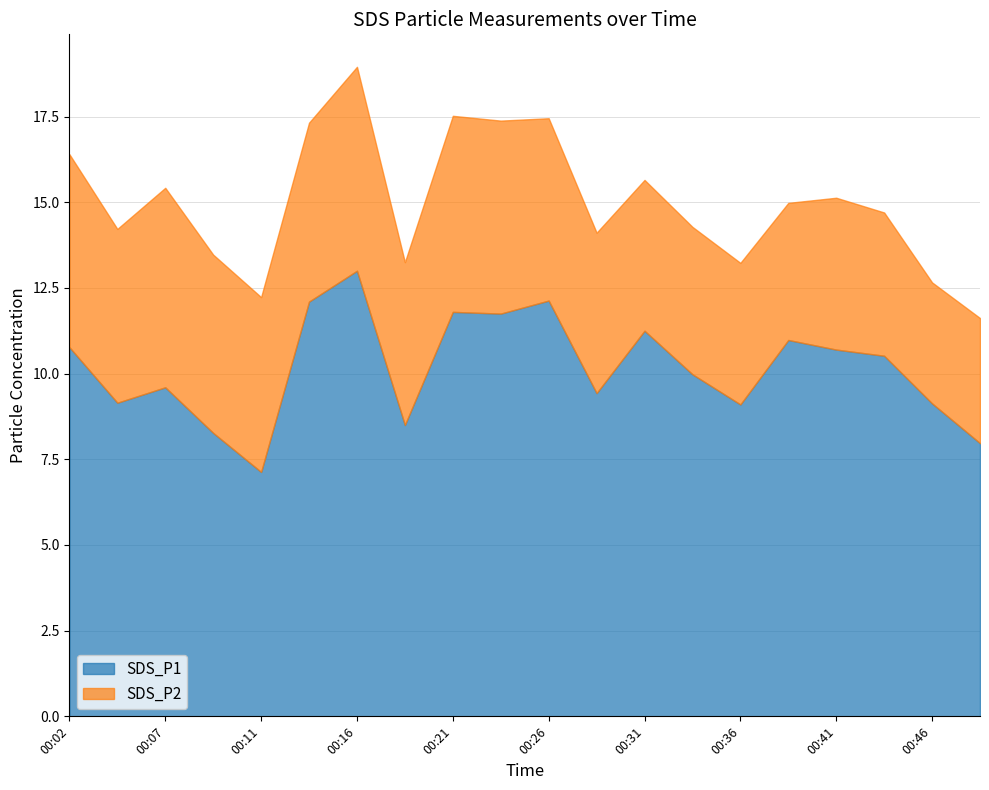

Reading left to right, what are all the values shown in this chart?

SDS_P1: 00:02=10.8	00:04=9.2	00:07=9.6	00:09=8.3	00:11=7.1	00:14=12.1	00:16=13.0	00:19=8.5	00:21=11.8	00:24=11.8	00:26=12.1	00:29=9.4	00:31=11.2	00:33=10.0	00:36=9.1	00:38=11.0	00:41=10.7	00:43=10.5	00:46=9.1	00:48=8.0
SDS_P2: 00:02=5.6	00:04=5.1	00:07=5.8	00:09=5.2	00:11=5.1	00:14=5.2	00:16=6.0	00:19=4.8	00:21=5.7	00:24=5.6	00:26=5.3	00:29=4.7	00:31=4.4	00:33=4.3	00:36=4.1	00:38=4.0	00:41=4.4	00:43=4.2	00:46=3.5	00:48=3.6